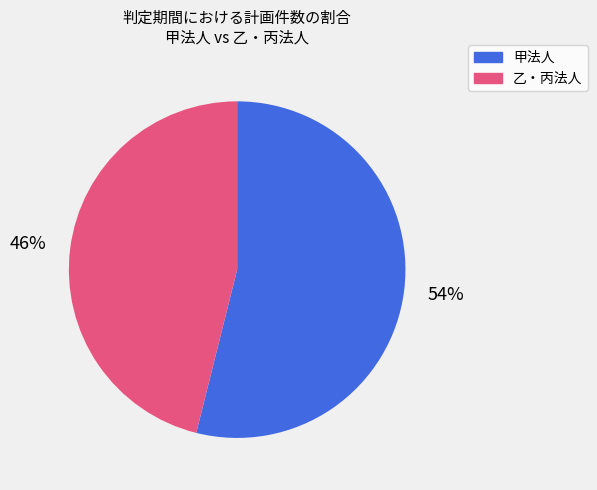

True or false: 甲法人 accounts for 48% of the total.

False